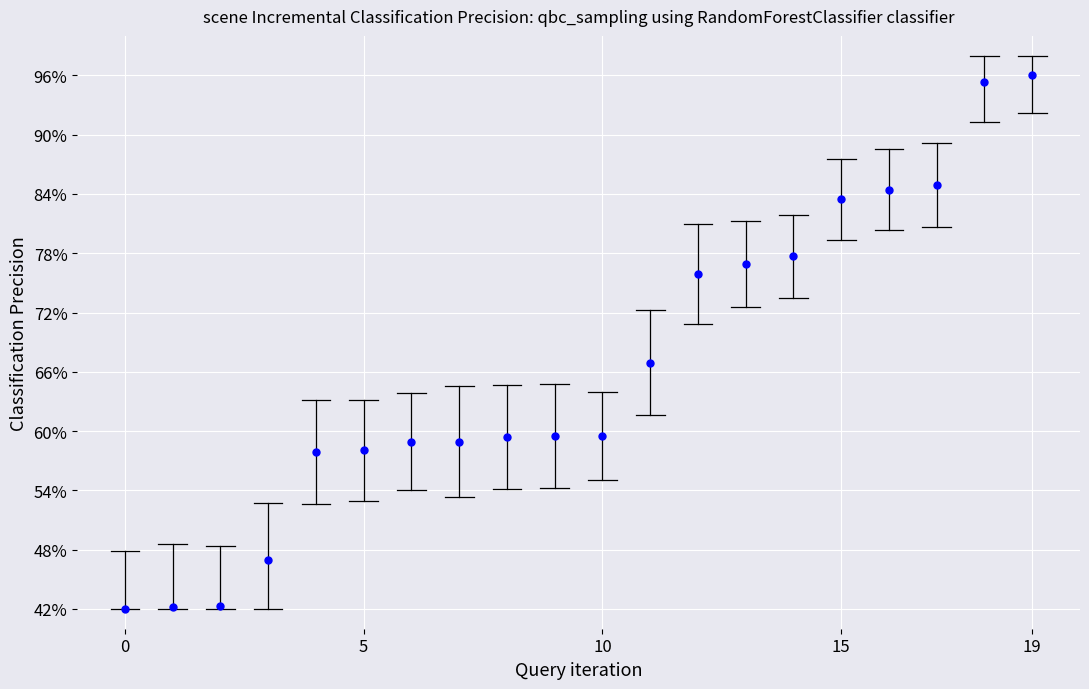

Is this an area chart (filled region under the line)?

No